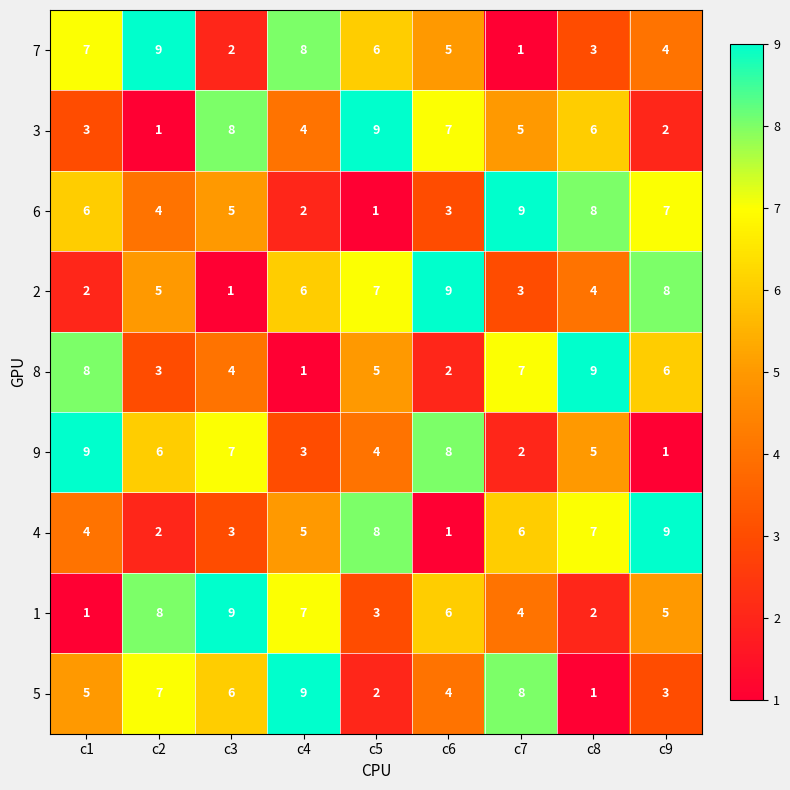

Read the 3 value at c1.

3